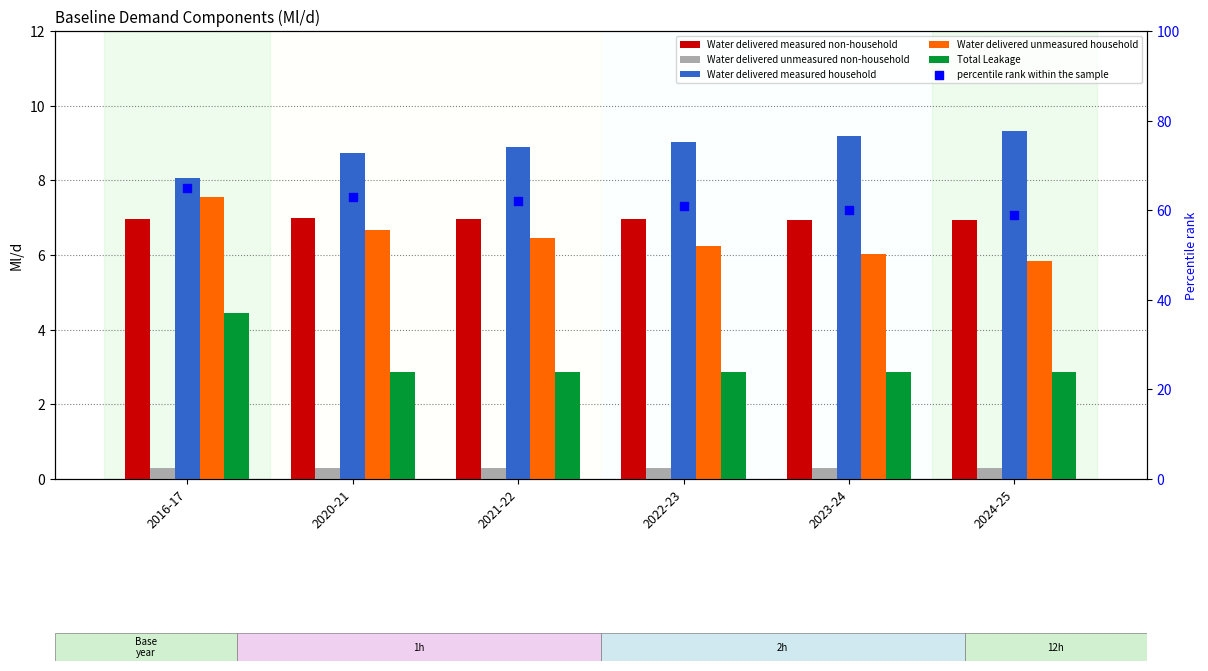

Which series has the largest total across all categories?

percentile rank within the sample